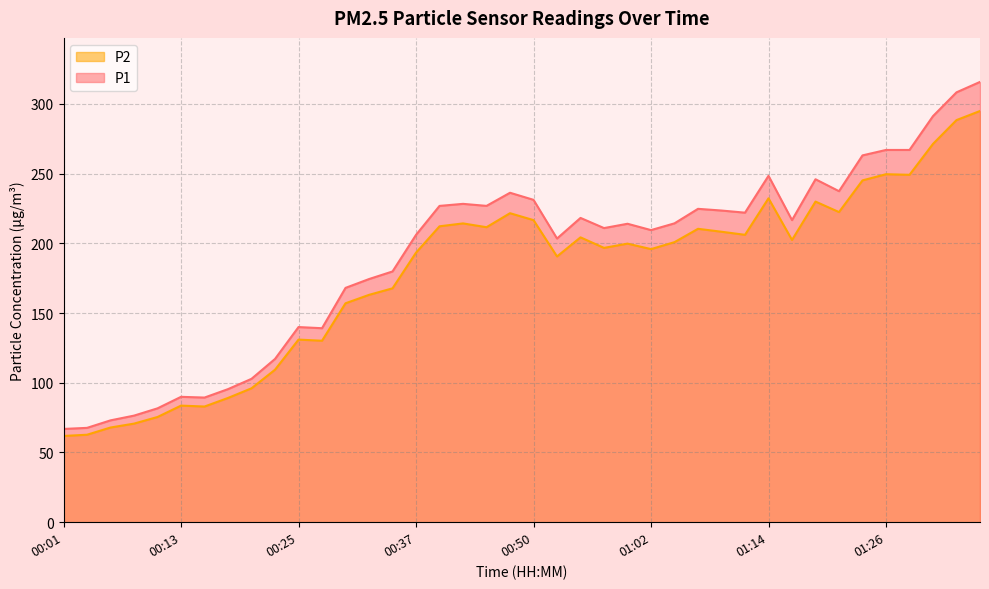

Rank the categories by P1 value from lowest to highest.

00:01, 00:03, 00:06, 00:08, 00:10, 00:15, 00:13, 00:18, 00:20, 00:23, 00:28, 00:25, 00:30, 00:32, 00:35, 00:52, 00:37, 01:02, 00:57, 00:59, 01:04, 01:17, 00:55, 01:12, 01:09, 01:07, 00:40, 00:45, 00:42, 00:50, 00:47, 01:21, 01:19, 01:14, 01:24, 01:26, 01:29, 01:31, 01:34, 01:36